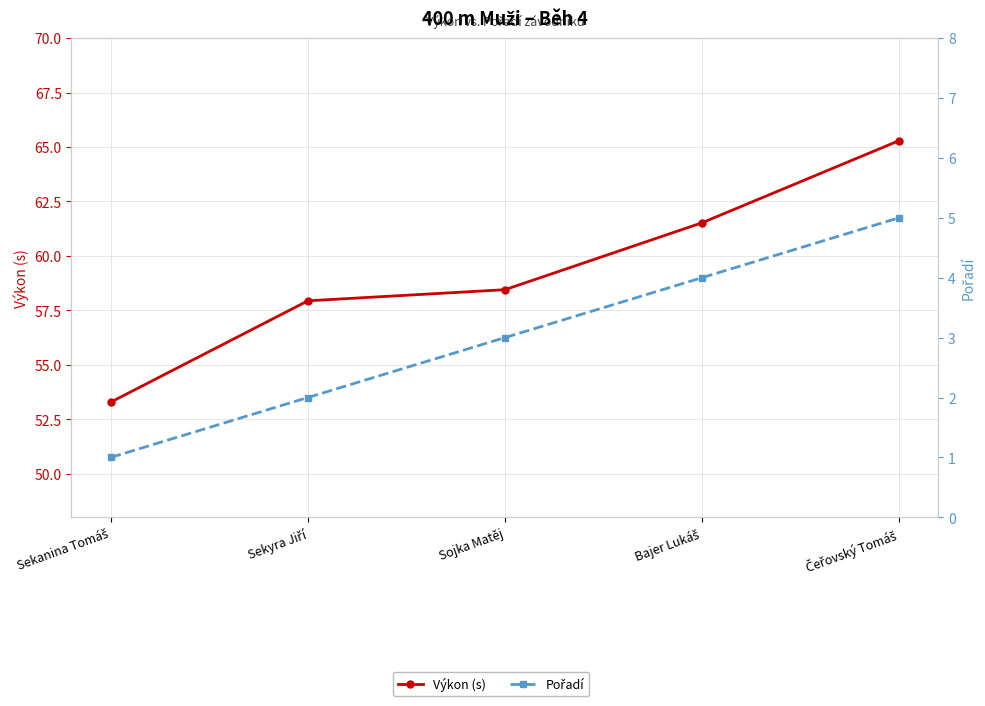

Read the Pořadí value at Bajer Lukáš.

4.0